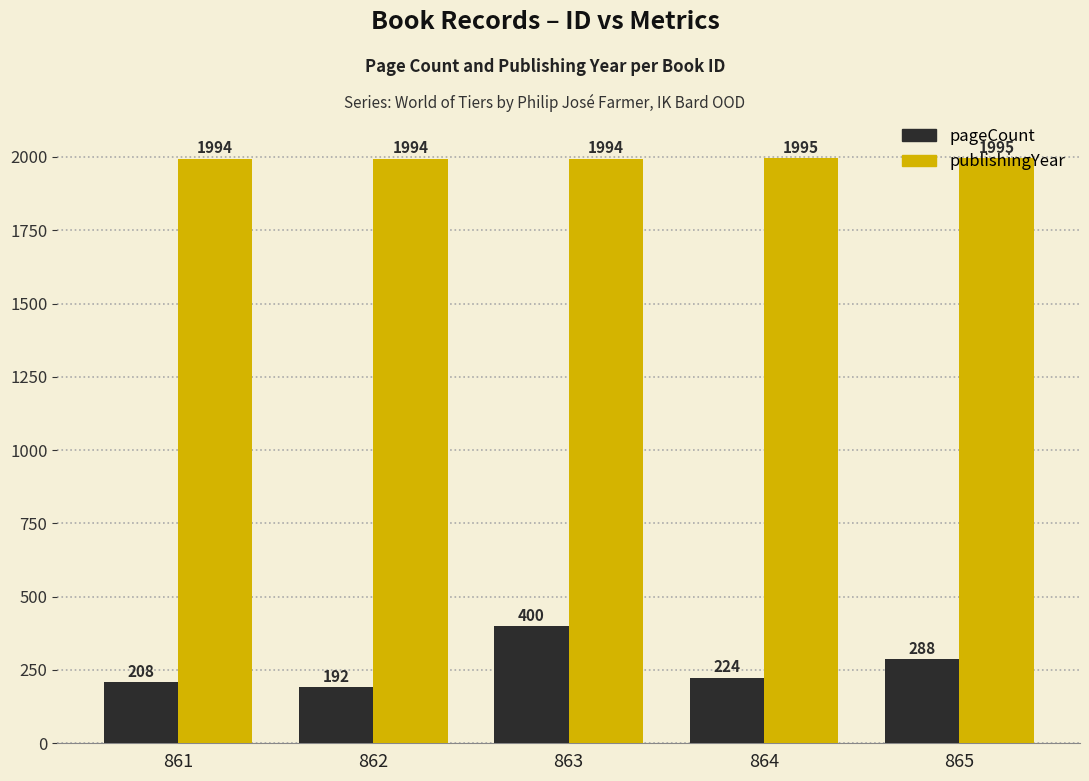

Is the value of publishingYear at 861 greater than the value of pageCount at 863?

Yes